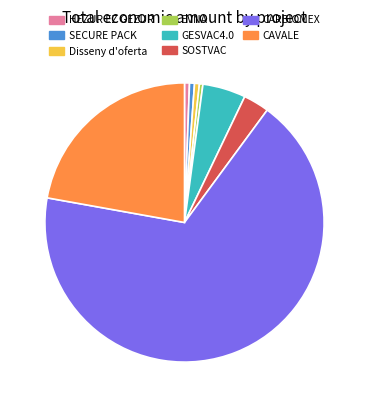

Do GESVAC4.0 and HEZUR EZ GEZUR together represent more than half of the pie?

No